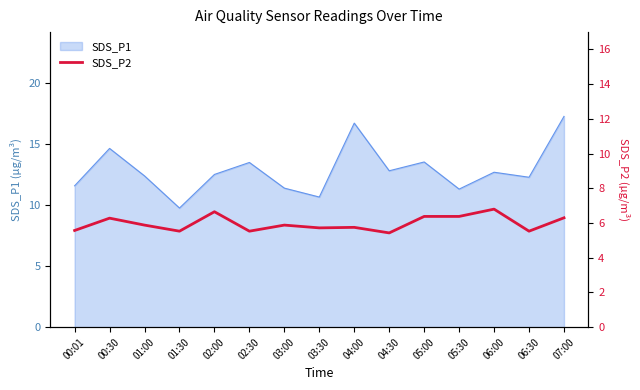

At which label does SDS_P1 reach its peak?

07:00